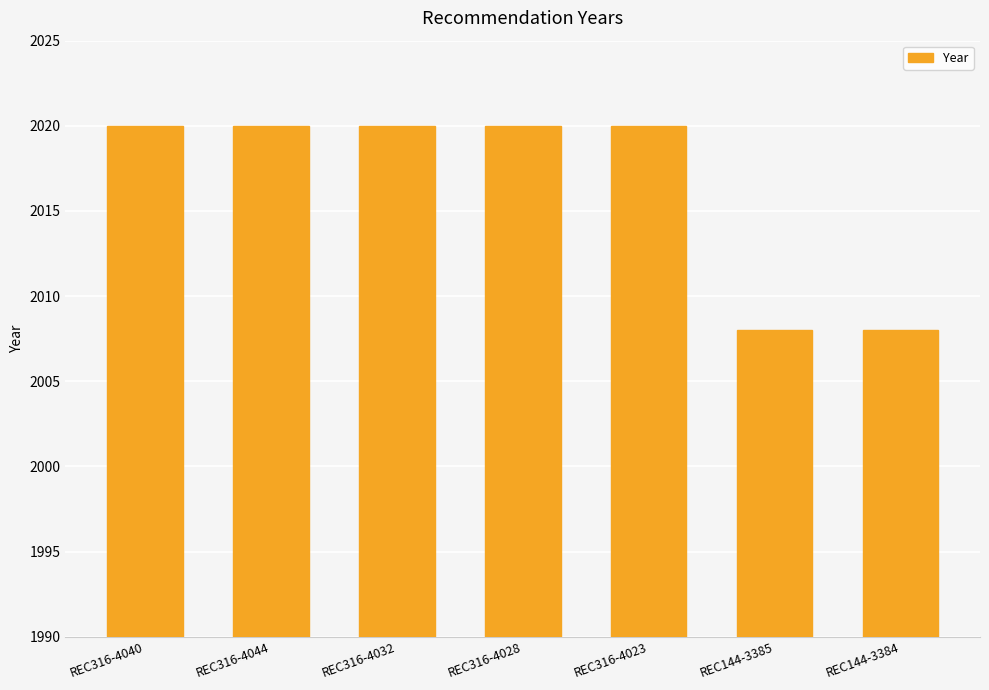

What is the change in value from REC316-4023 to REC144-3384?

-12